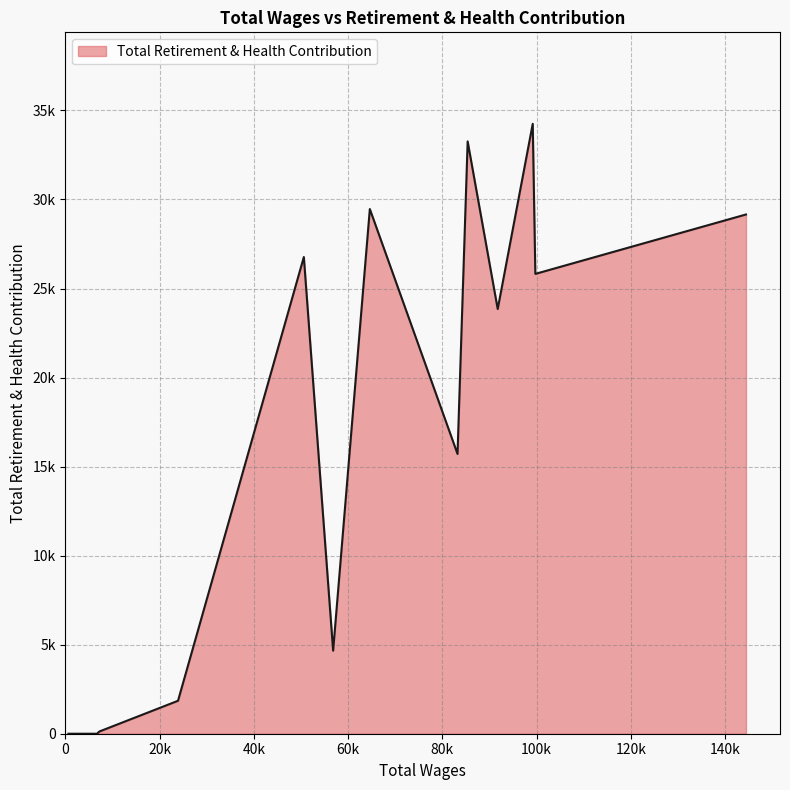

Does the chart display data point markers on the line(s)?

No